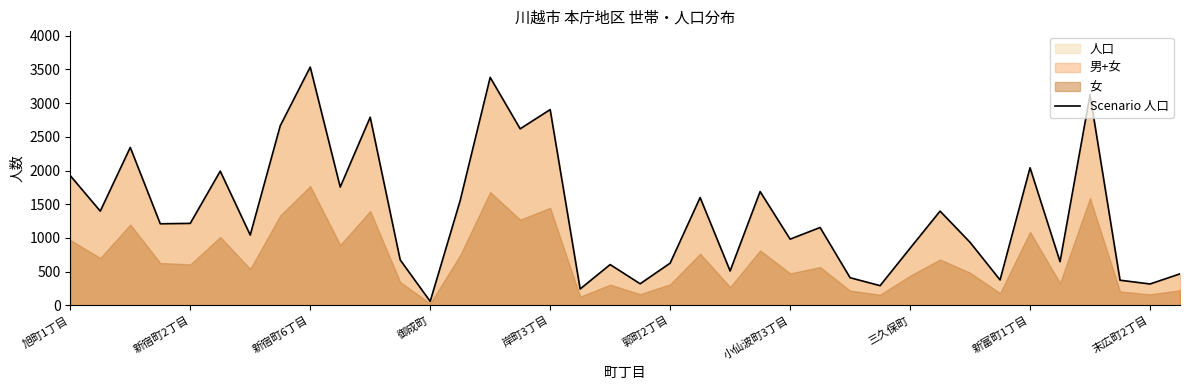

True or false: there are more than 0 points higher than both neighbors.

True